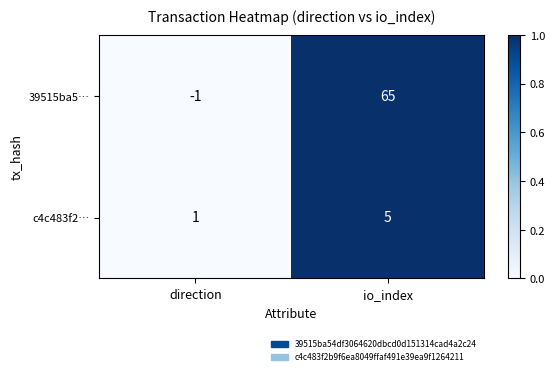

What is the sum of the 39515ba5… values at io_index and direction?

64